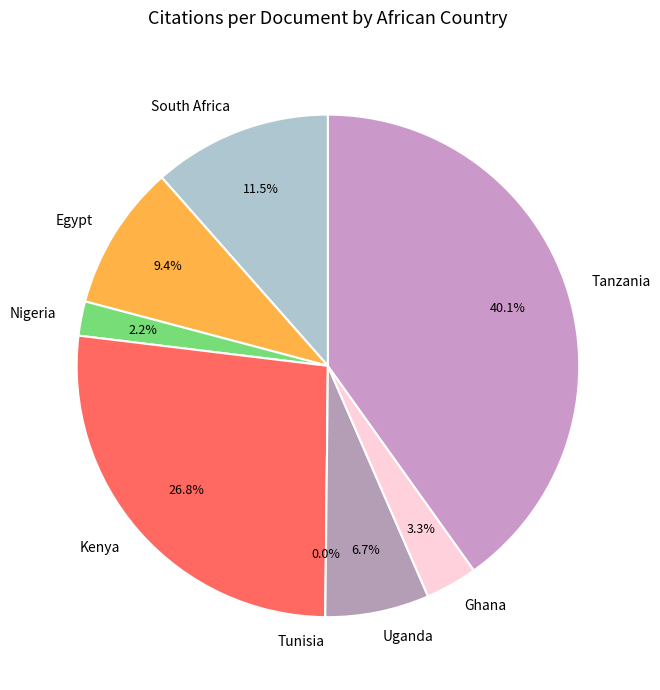

True or false: Nigeria accounts for 1% of the total.

False